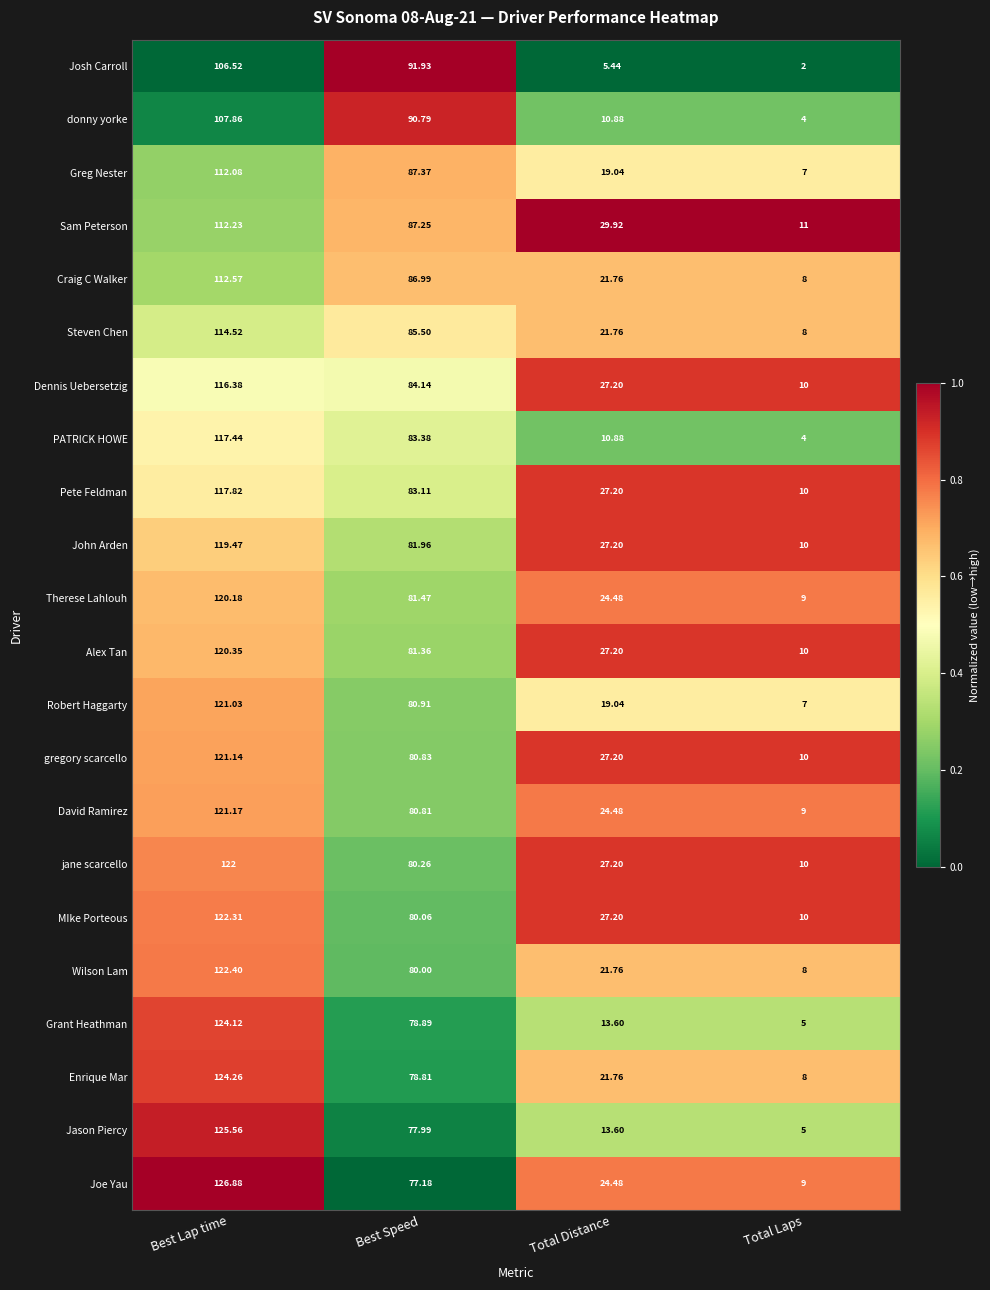

Where does the Wilson Lam series first go above 80?

Best Lap time